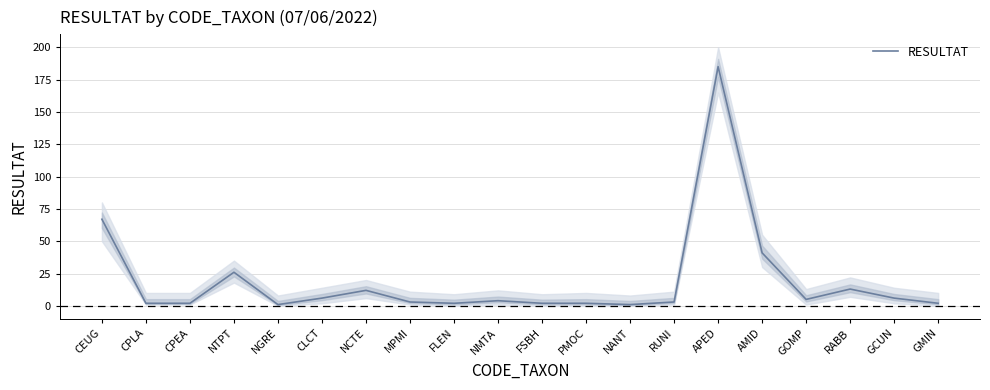

How many points are higher than both their immediate neighbors (excluding endpoints)?

5